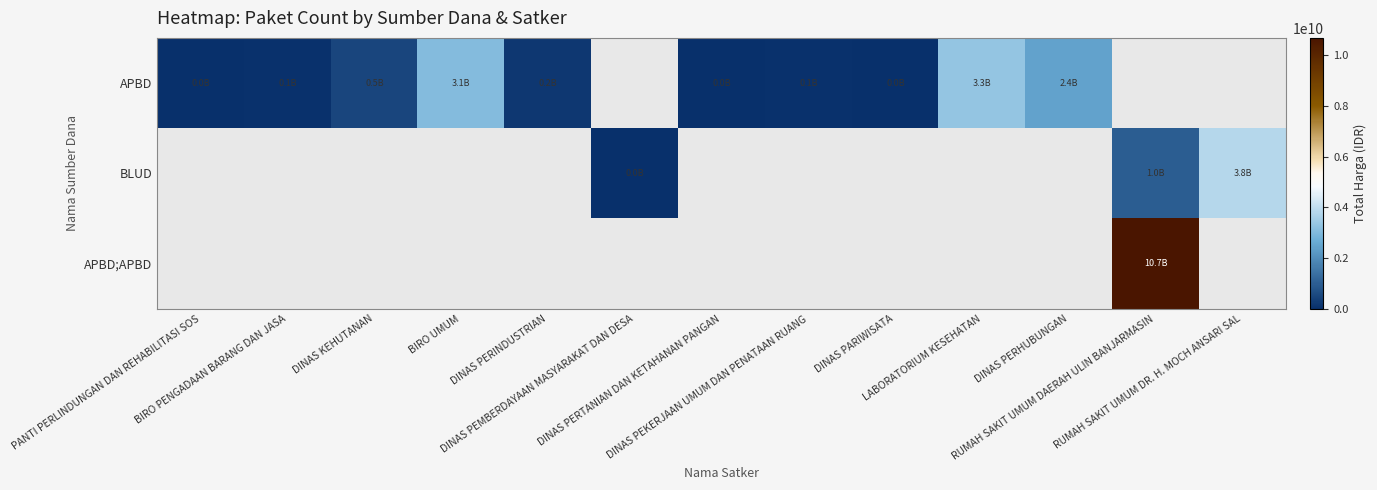

At PANTI PERLINDUNGAN DAN REHABILITASI SOS, list the series in order from largest to smallest.

APBD, BLUD, APBD;APBD